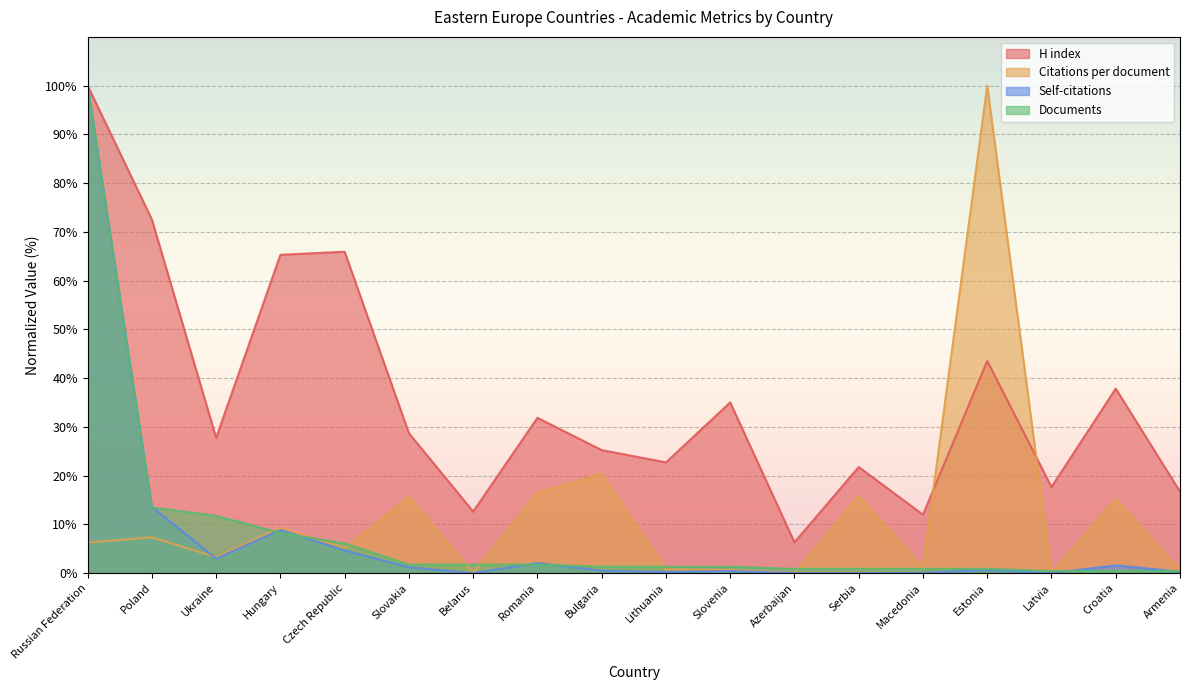

What is the average value of the Citations per document series?

12.1